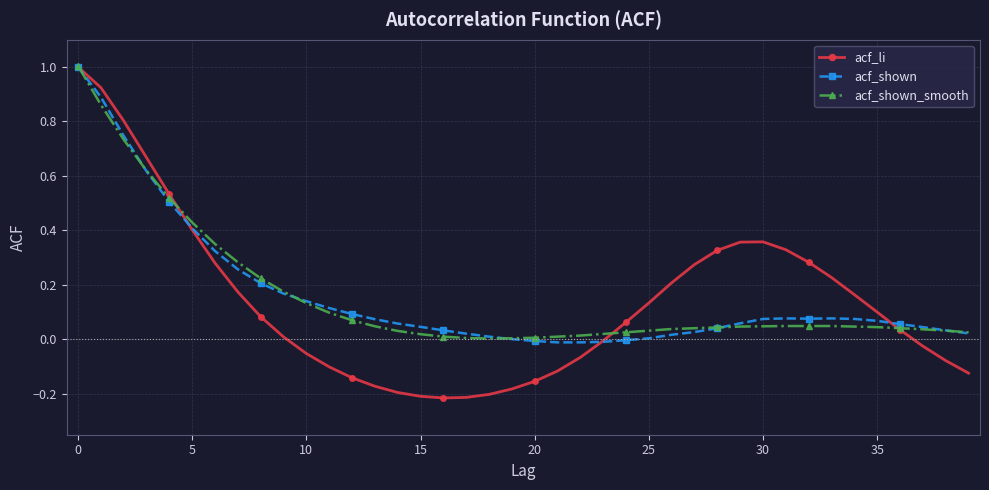

Which series has the largest range (max minus min)?

acf_li